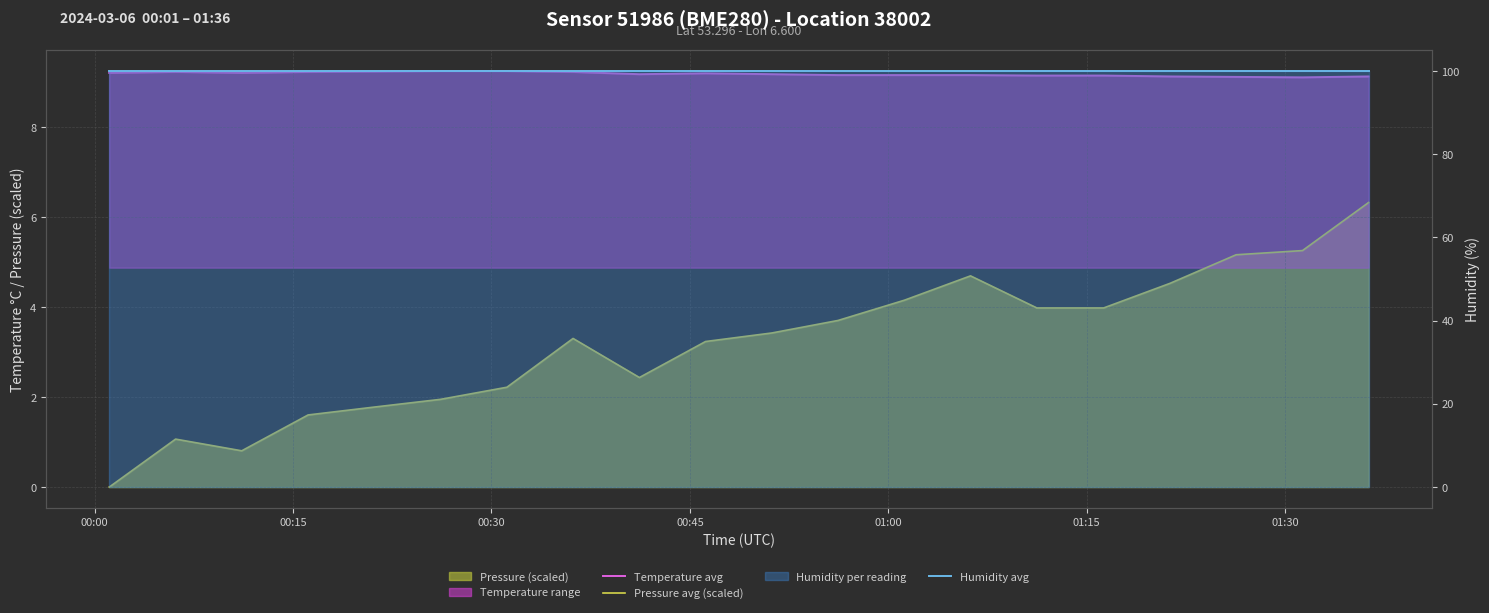

Which category has the highest value across all series?

00:00